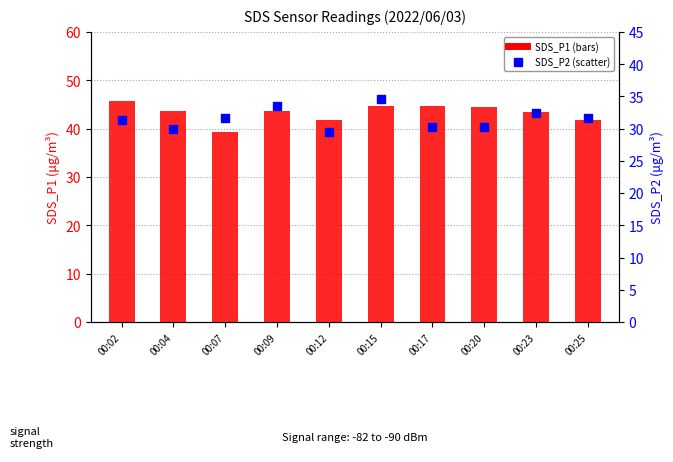

What are all the series names shown in the legend?

SDS_P1, SDS_P2